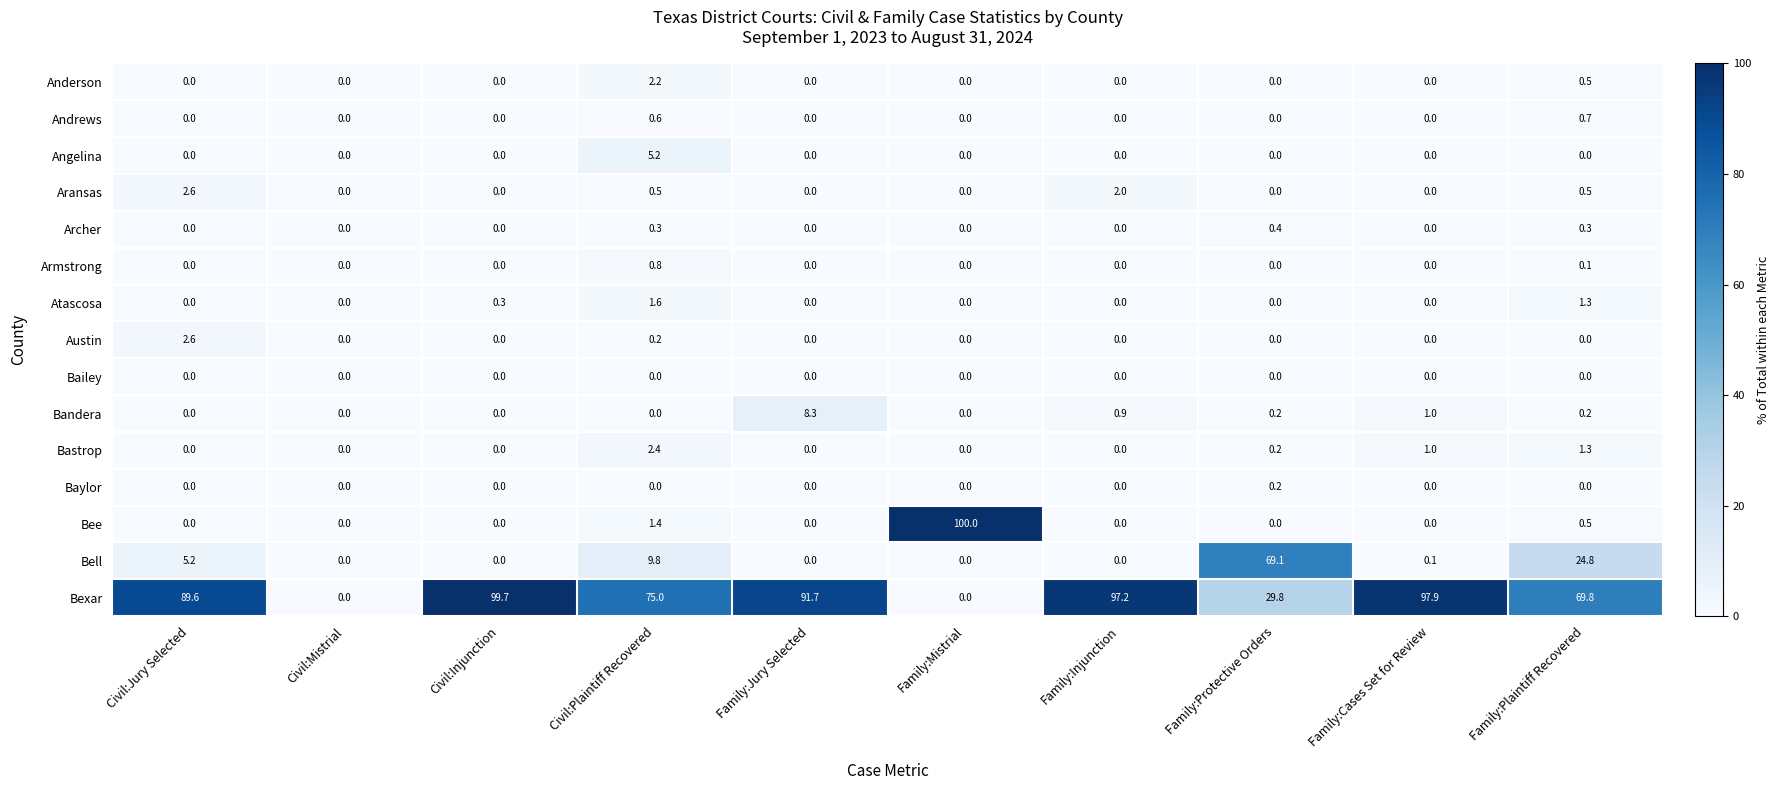

At how many categories does at least one series exceed 55?

9